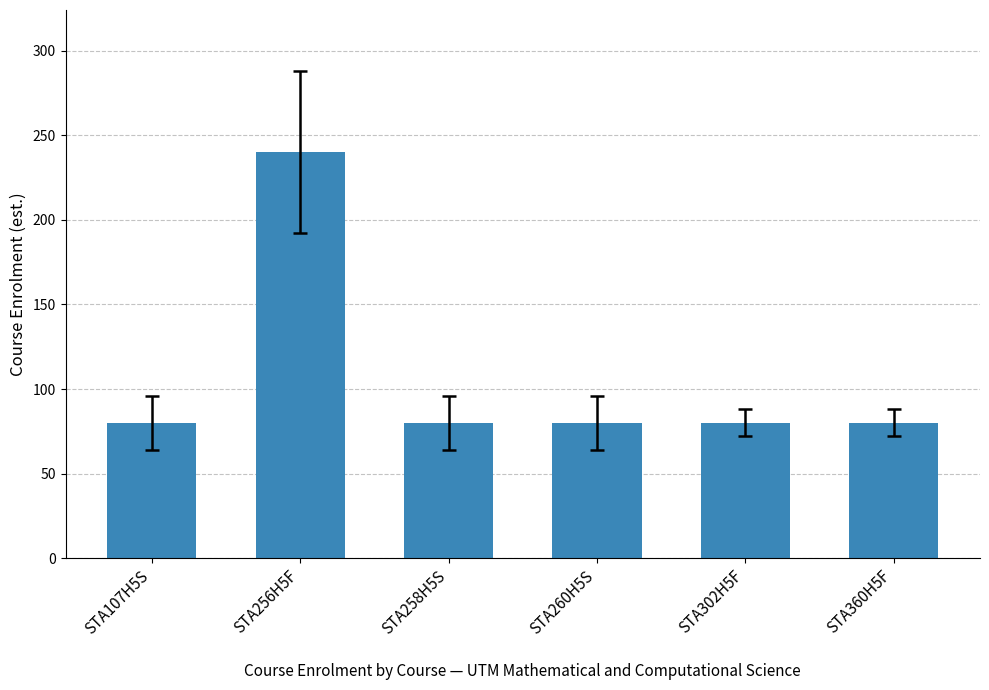

What is the smallest value displayed?

80